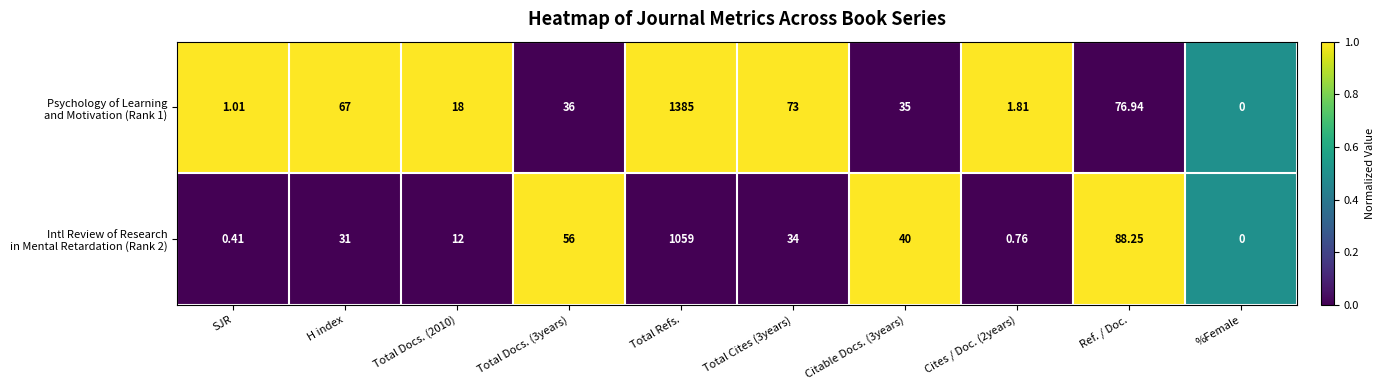

At which category does the chart reach its peak across all series?

Total Refs.